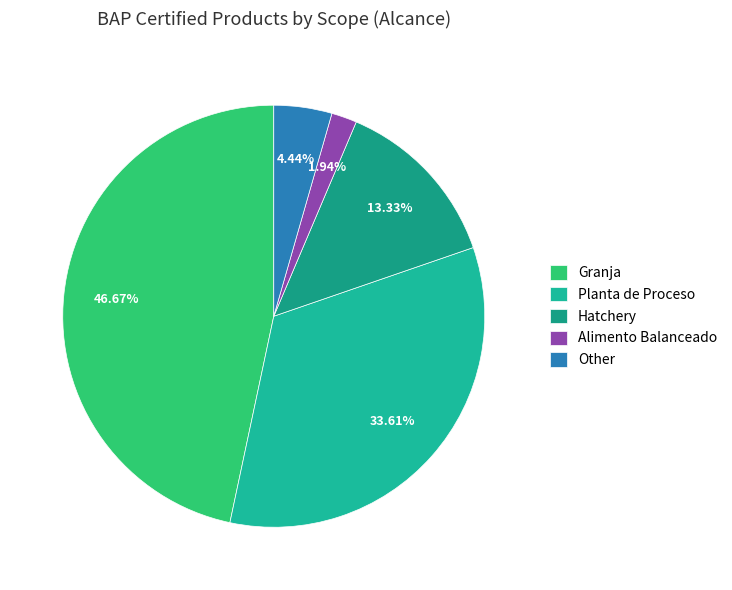

True or false: Alimento Balanceado accounts for 2% of the total.

True